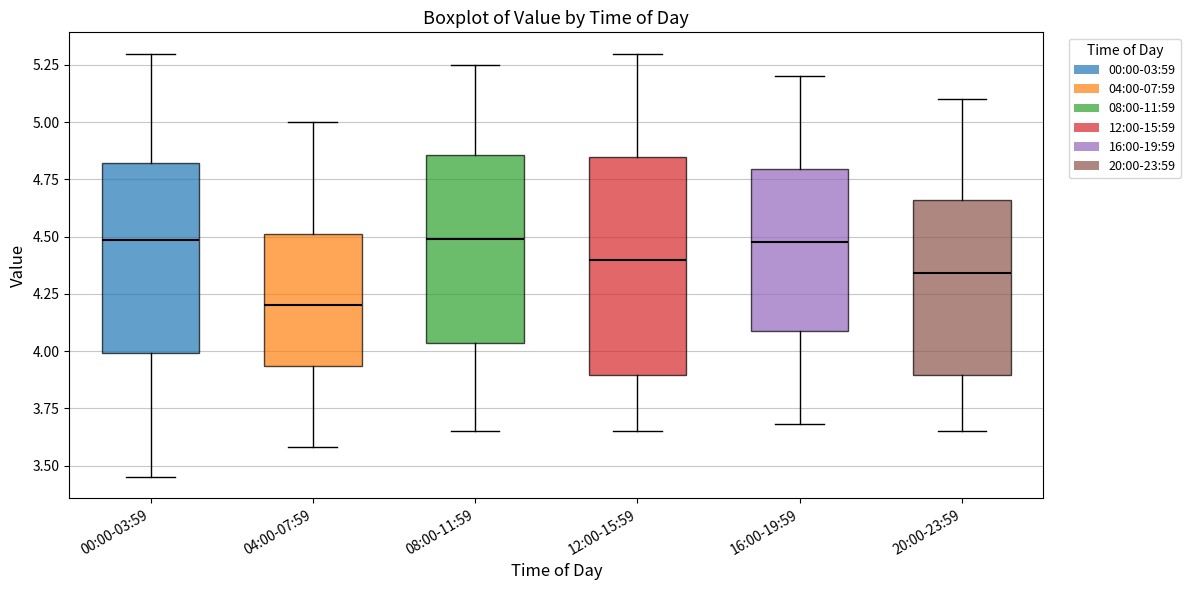

Which box is the tallest, from its lower edge to its upper edge?

12:00-15:59